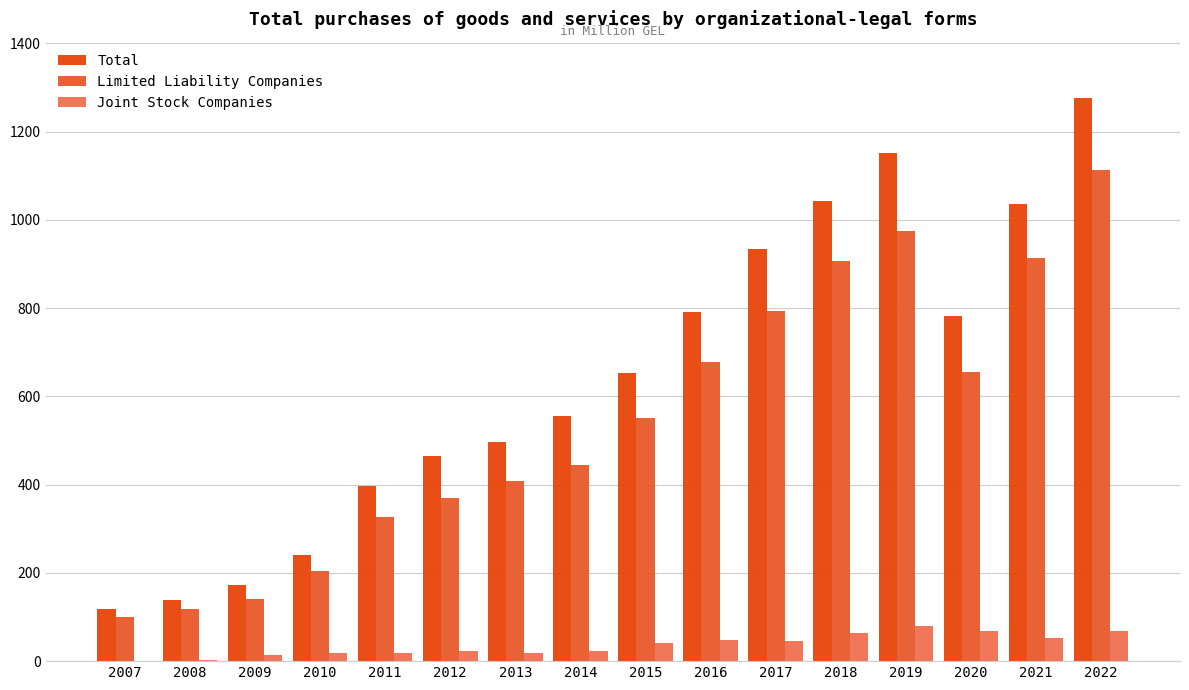

Does the chart contain stacked bars?

No